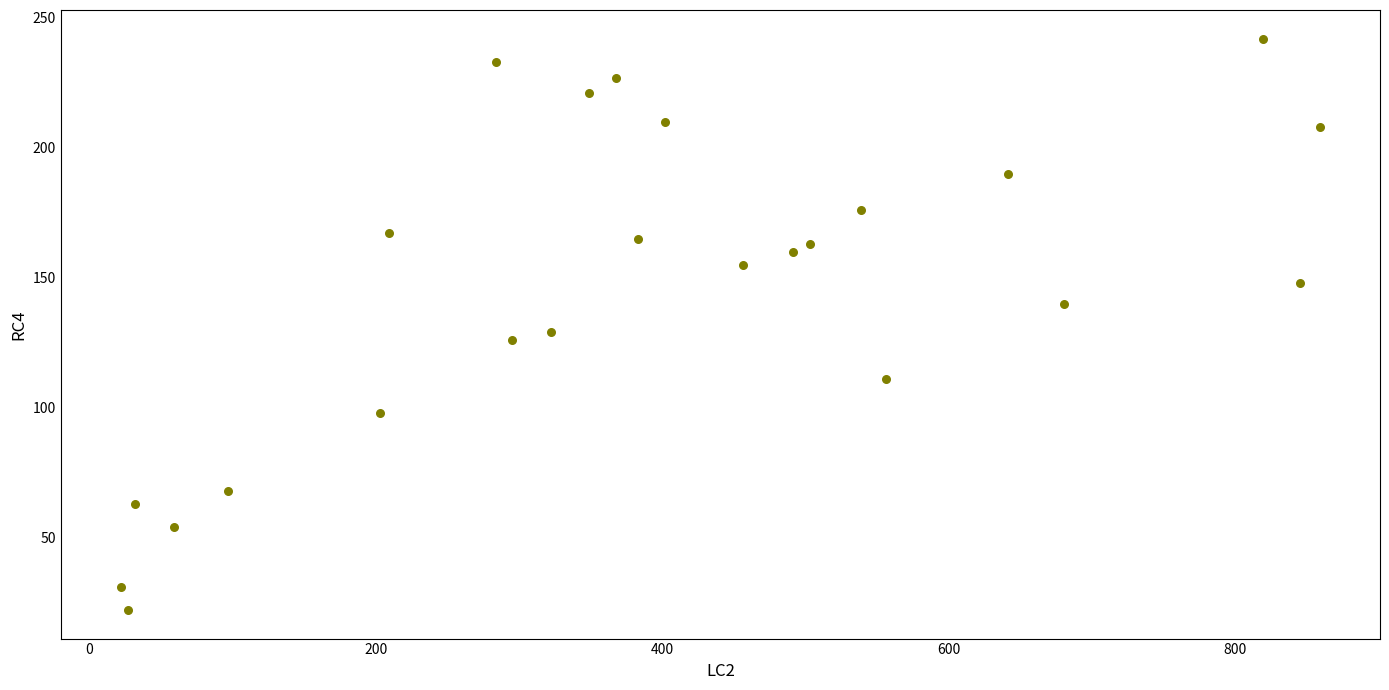

What Y value in the scatter plot is closest to 132?

129